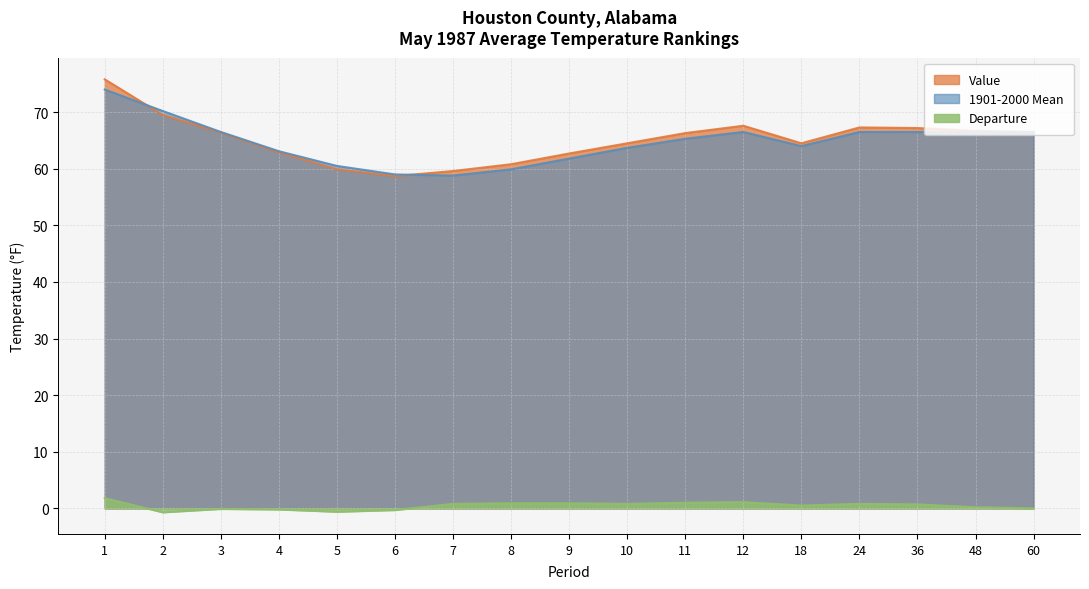

The value of 1901-2000 Mean at 60 is 119.0. True or false?

False